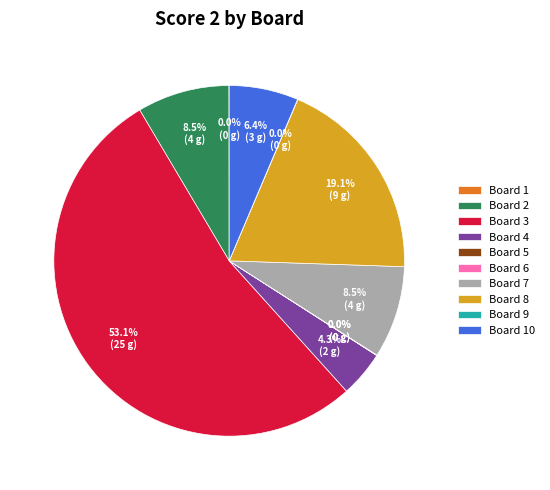

To the nearest percent, what is the difference between the largest and smallest slice percentages?

53%